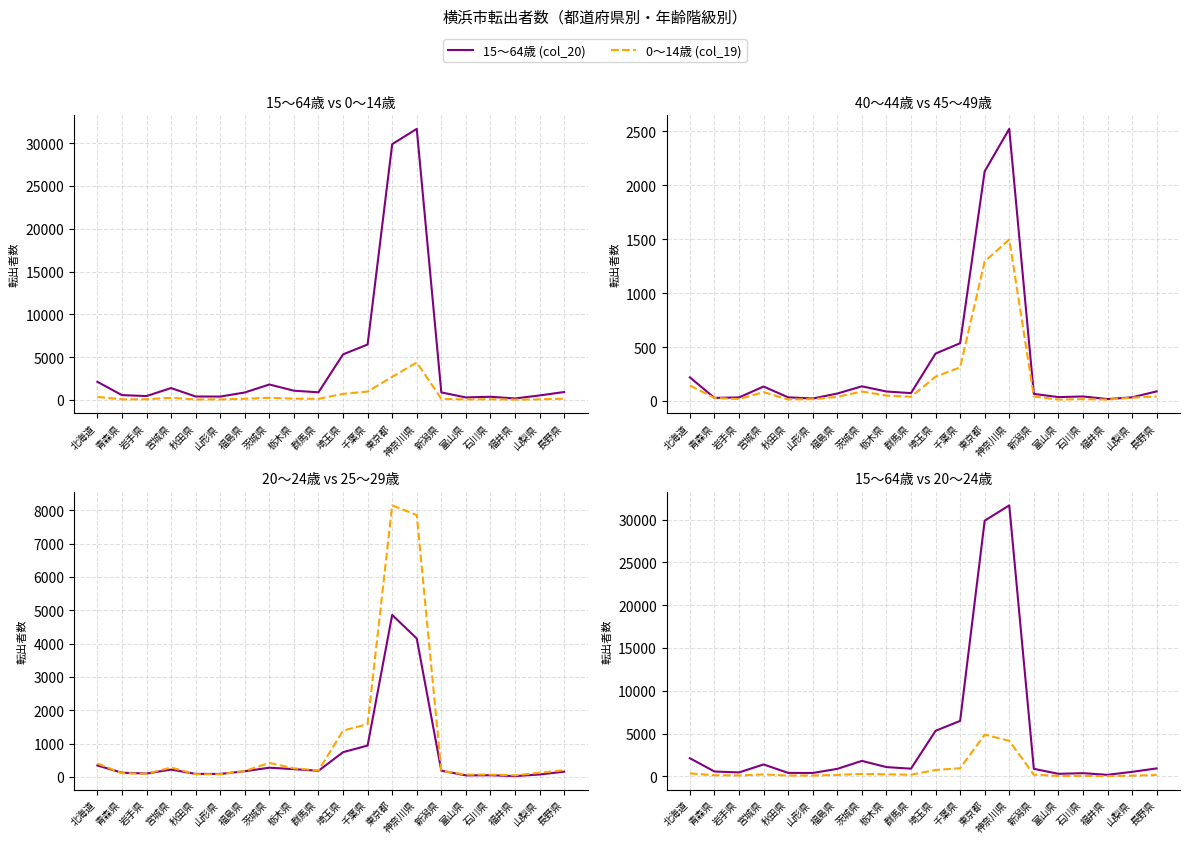

What is the label of the 7th point from the left?

福島県